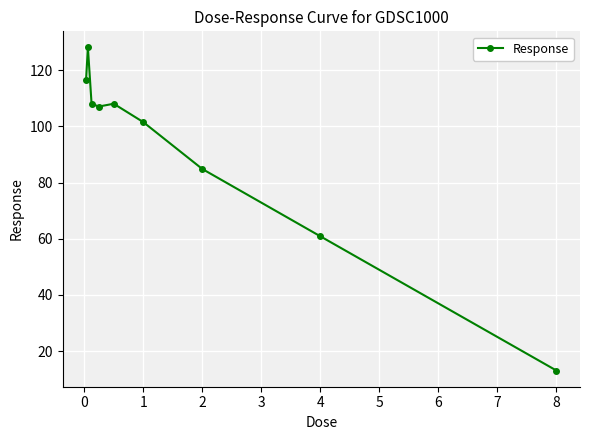

What is the value of the 3rd point from the left?

108.0